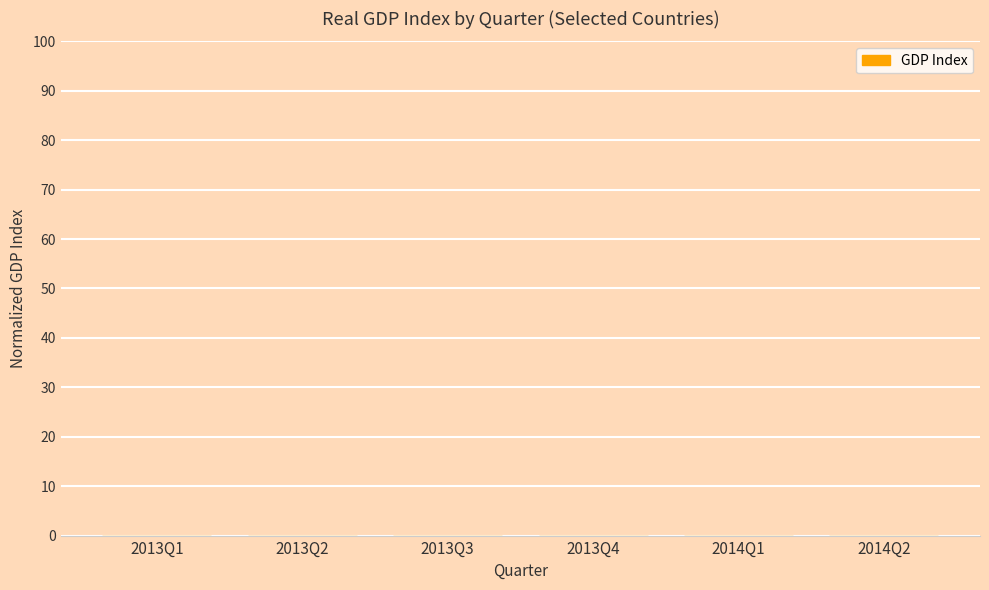

Is it true that the value at 2013Q2 is 0.0?

True